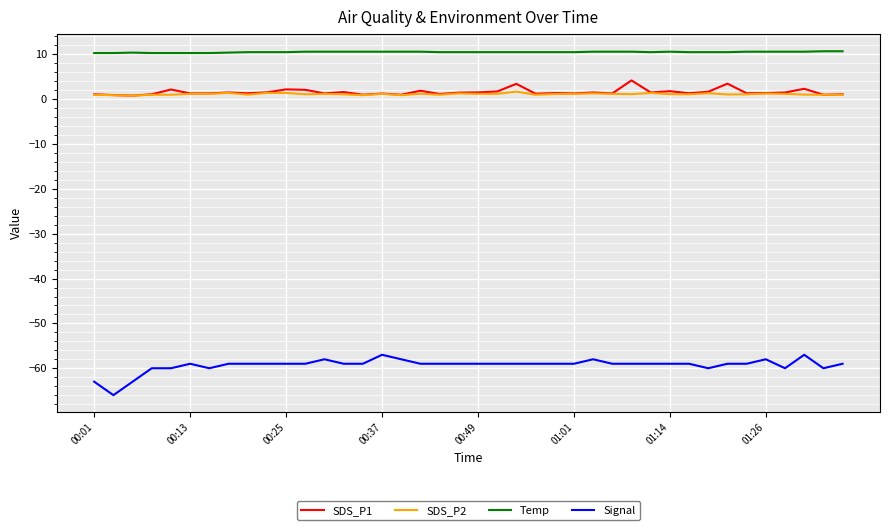

Which series has the largest total across all categories?

Temp